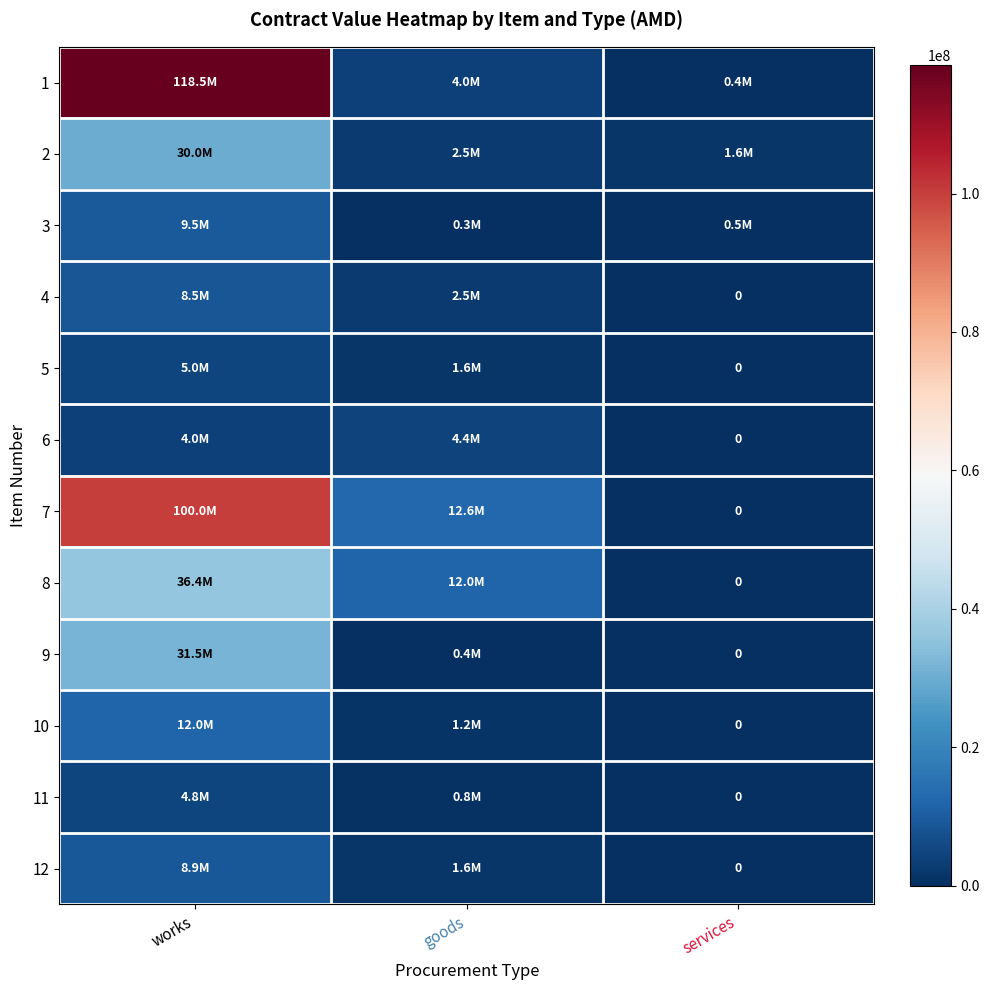

True or false: 7 has a value of 152690482 at works.

False